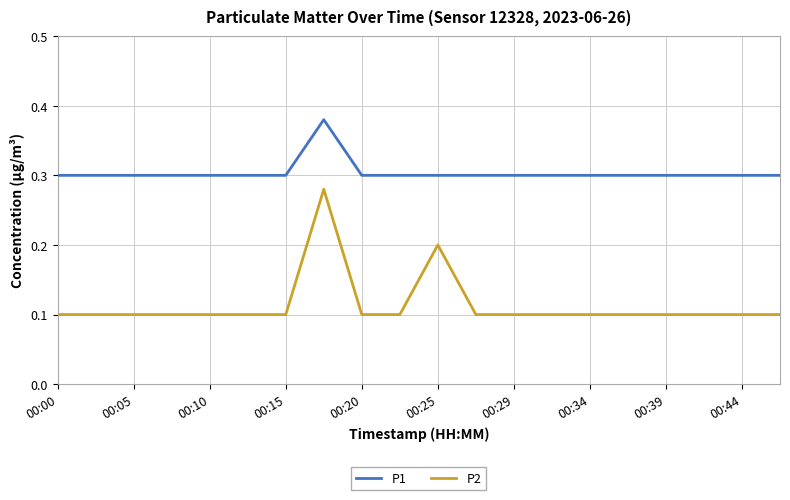

True or false: P2 and P1 cross at least once.

False